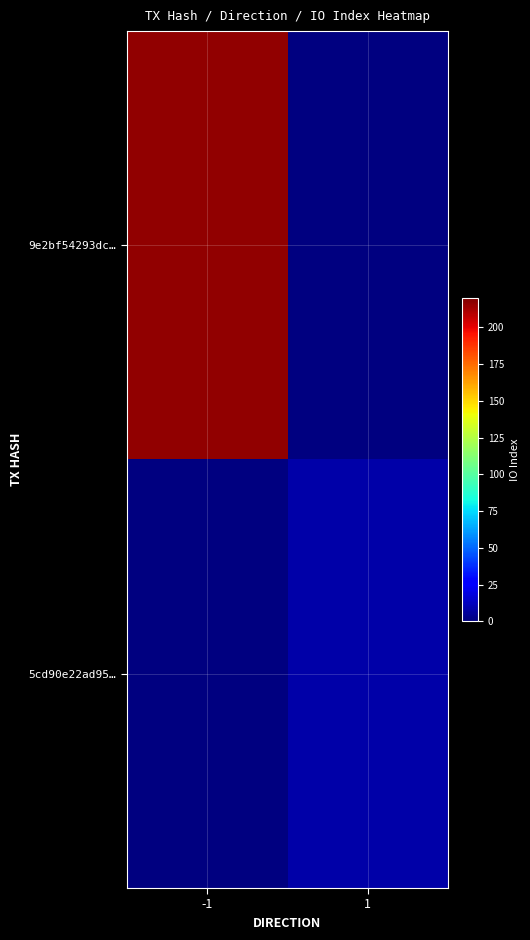

Rank the series by their average value, from highest to lowest.

9e2bf54293dc…, 5cd90e22ad95…